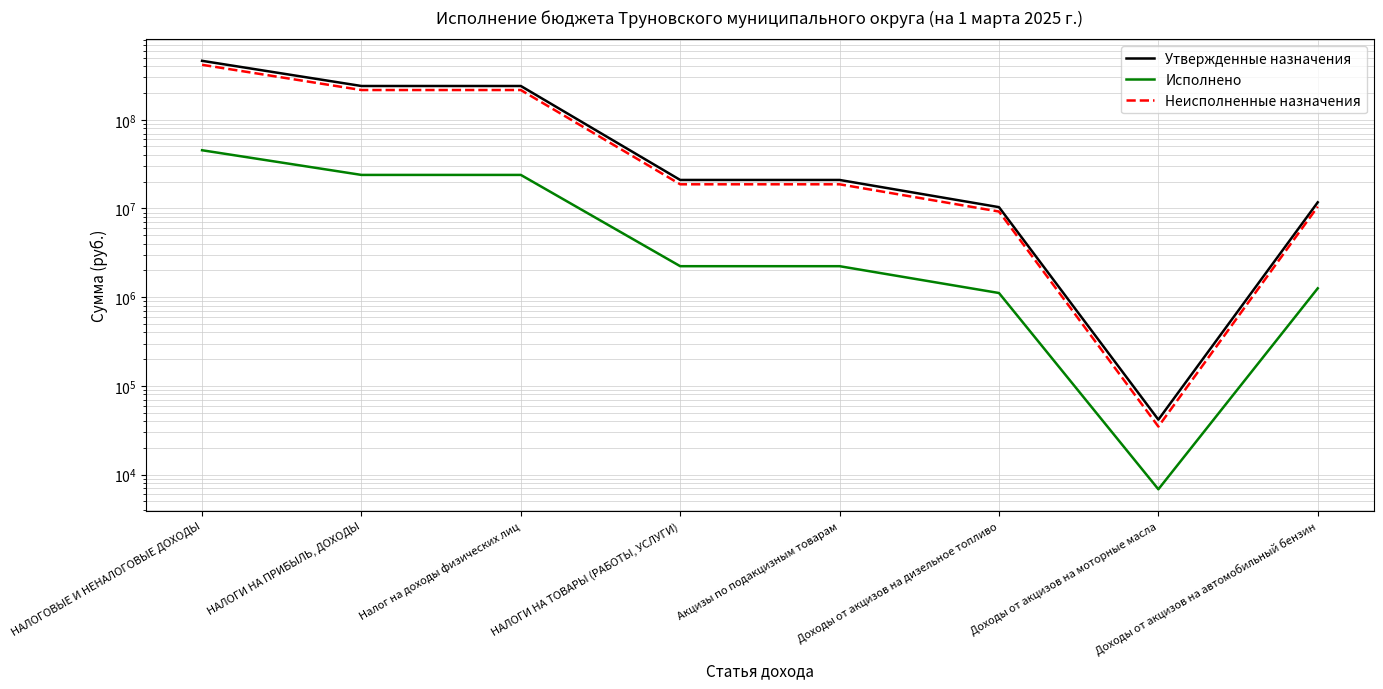

Is the value of Исполнено at Налог на доходы физических лиц greater than the value of Утвержденные назначения at НАЛОГОВЫЕ И НЕНАЛОГОВЫЕ ДОХОДЫ?

No